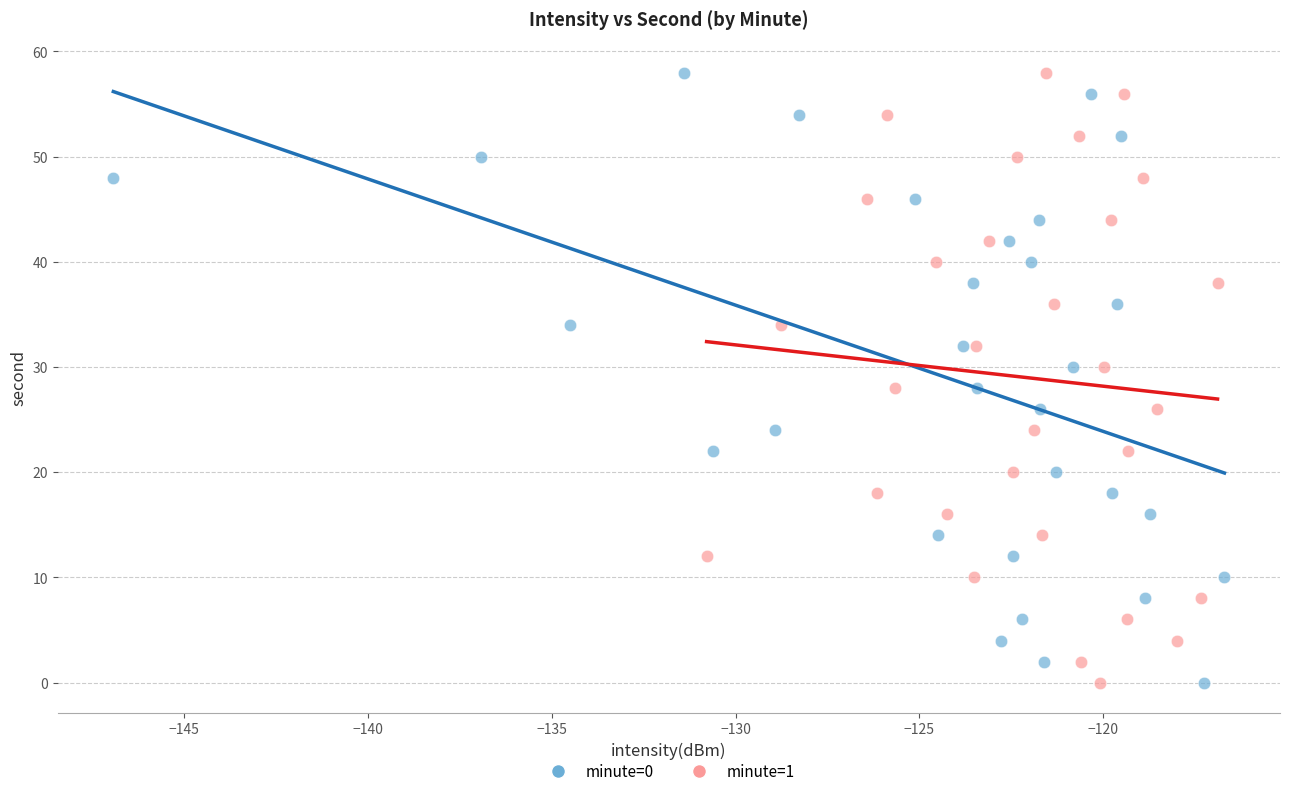

What are all the series names shown in the legend?

minute=0, minute=1